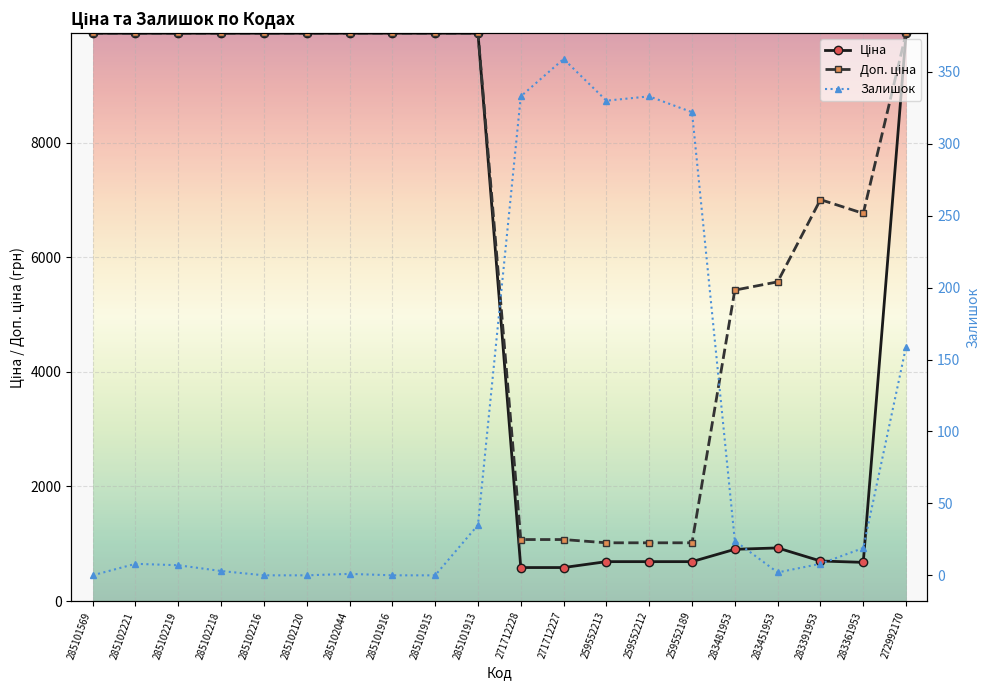

What is the sum of the Доп. ціна values at 259552189 and 283481953?

6443.7